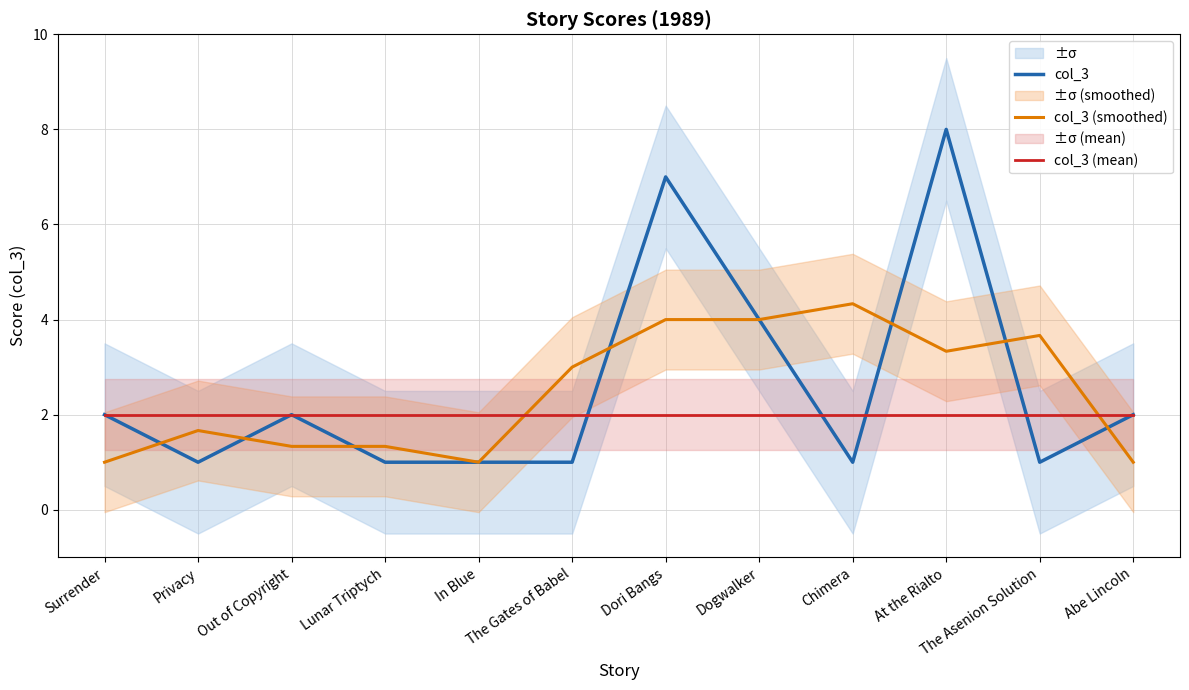

True or false: col_3 has a value of 1.0 at Chimera.

True